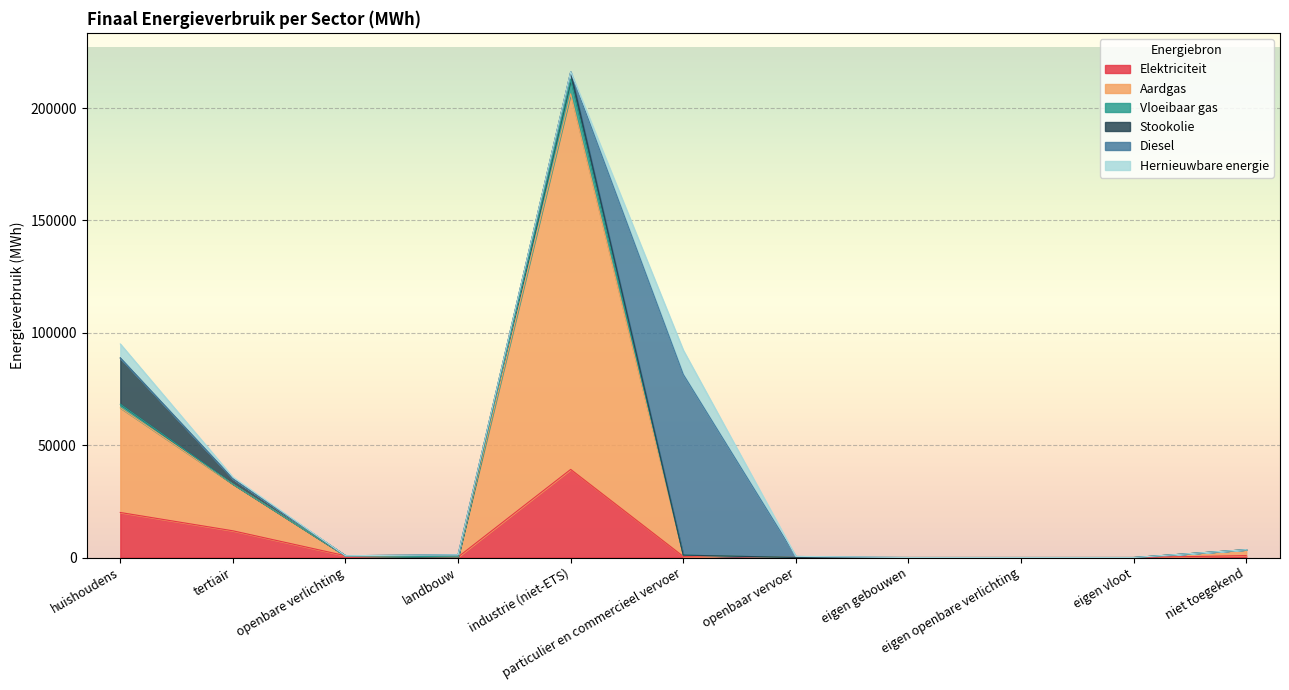

True or false: Vloeibaar gas and Elektriciteit cross at least once.

False